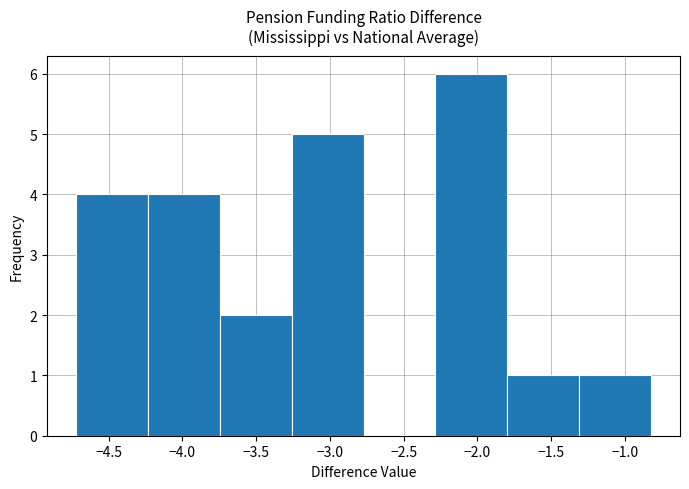

Over which range of the x-axis is the bar tallest?

-2.30 to -1.80